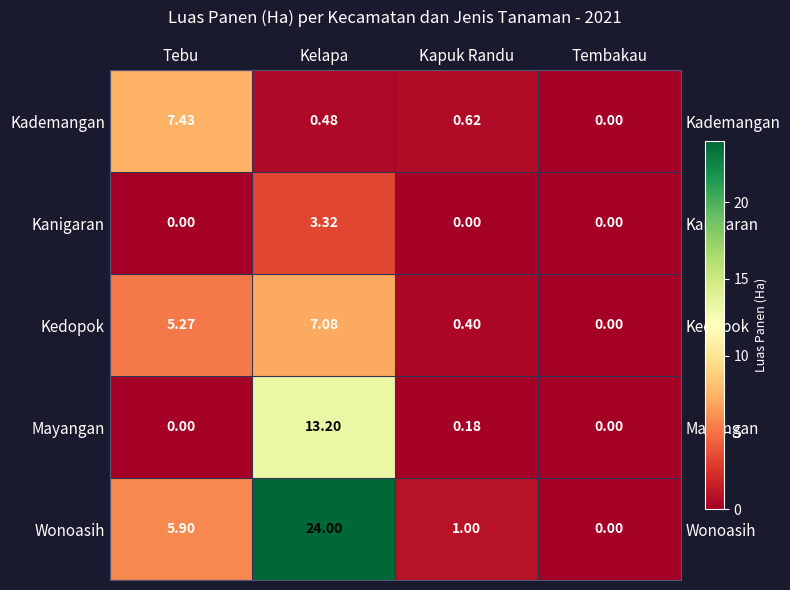

Which series has the largest range (max minus min)?

Wonoasih